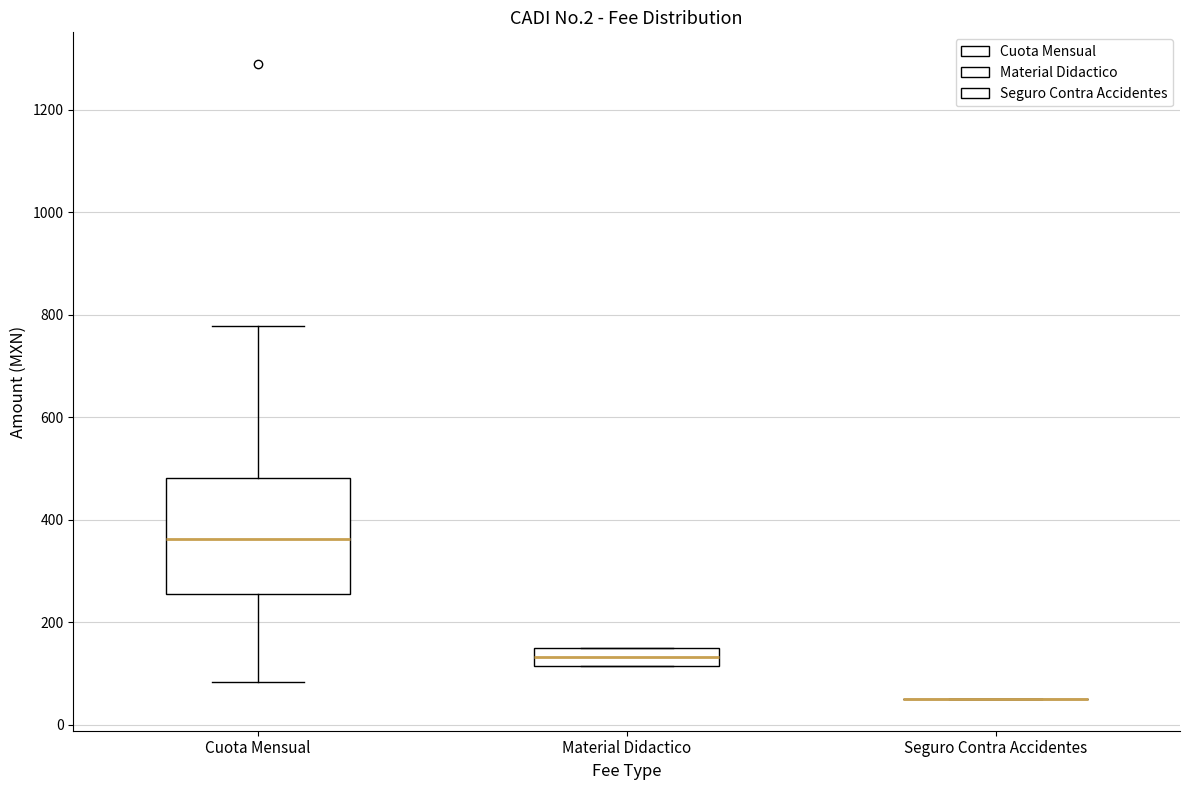

Where is the upper edge of the box for Material Didactico on the y-axis? The values are not printed on the chart, so give them approximately, as read against the axis.

160